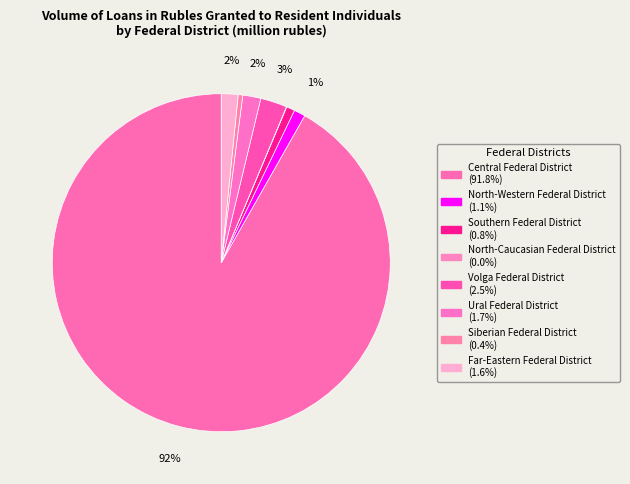

To the nearest percent, what portion does Ural Federal District represent?

2%